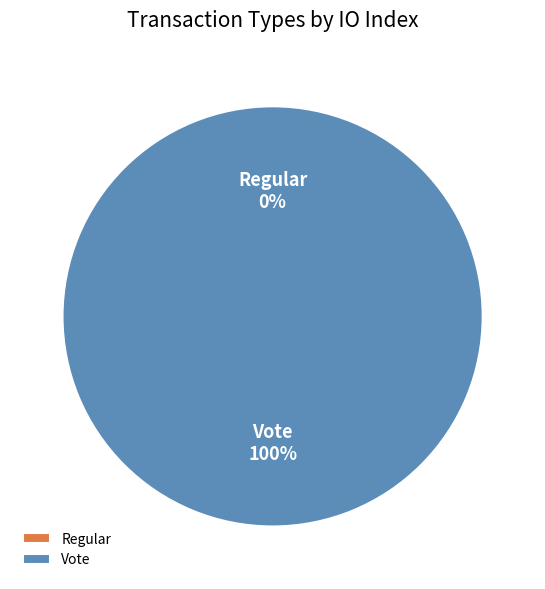

How much of the chart is everything except Regular?

100.0%